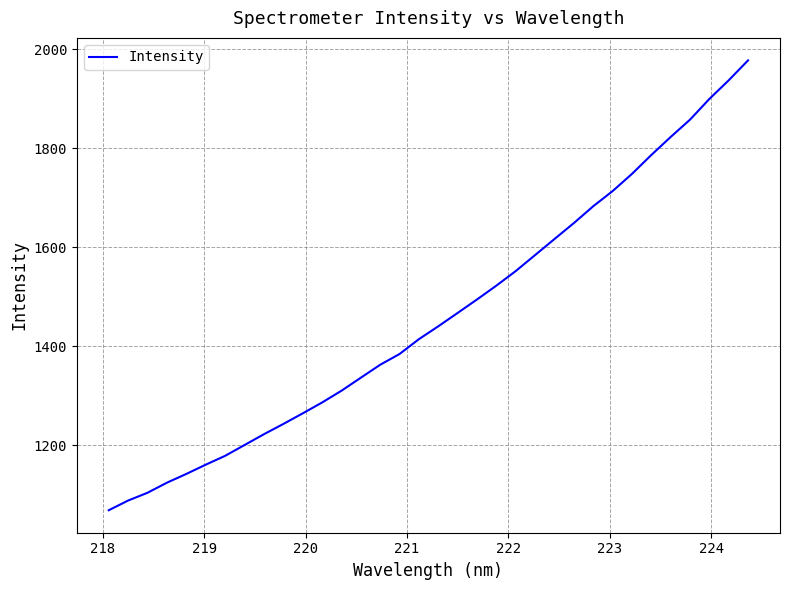

What is the smallest value displayed?

1068.5